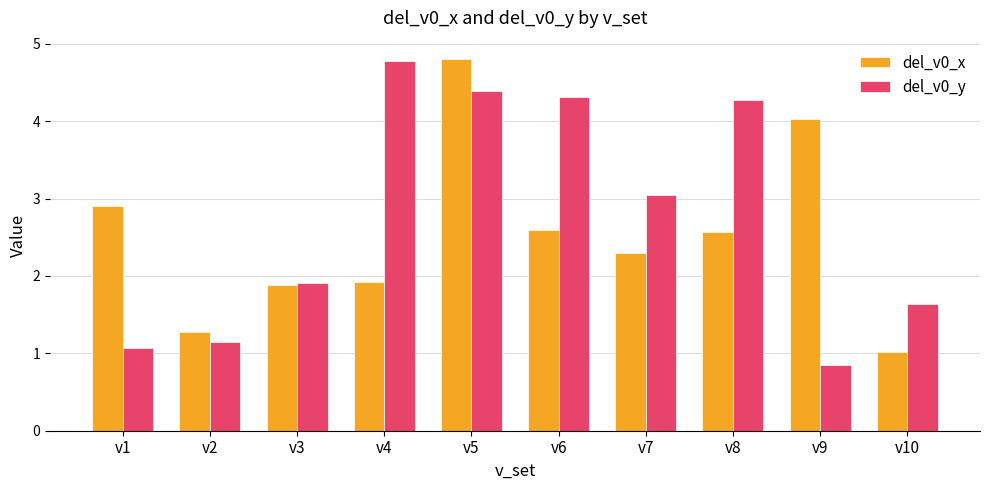

What is the value of the del_v0_y bar at the 6th from the left?

4.3